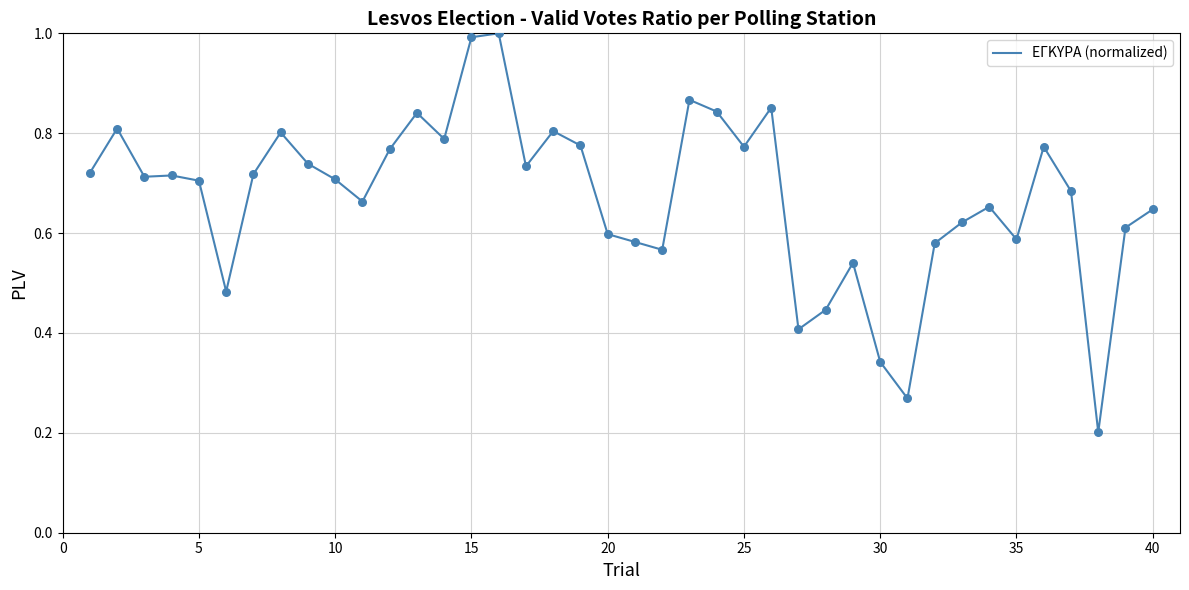

What is the greatest value displayed?

1.0